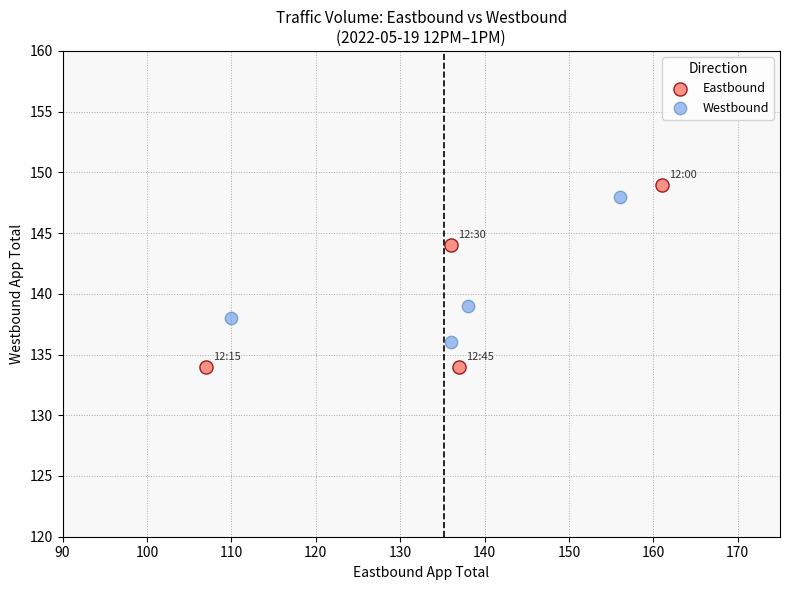

Which series contains the lowest Y value?

Eastbound